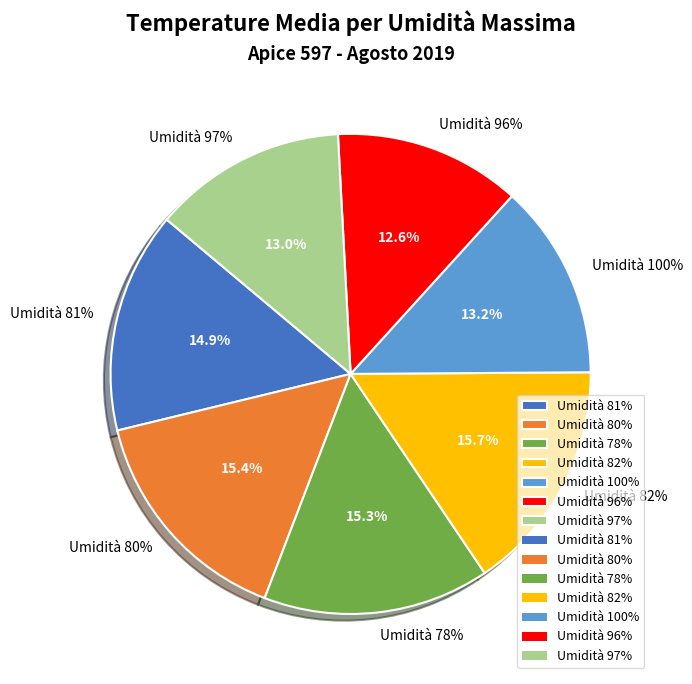

Does 82 represent more than half of the total?

No